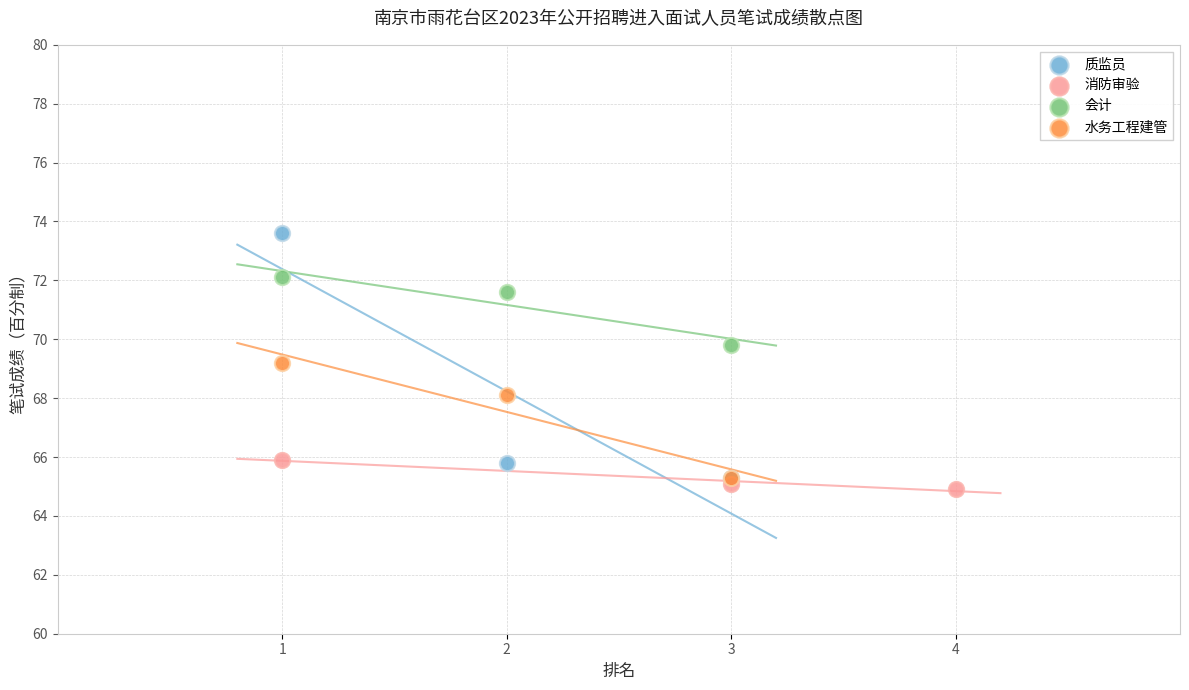

Which series contains the lowest Y value?

消防审验